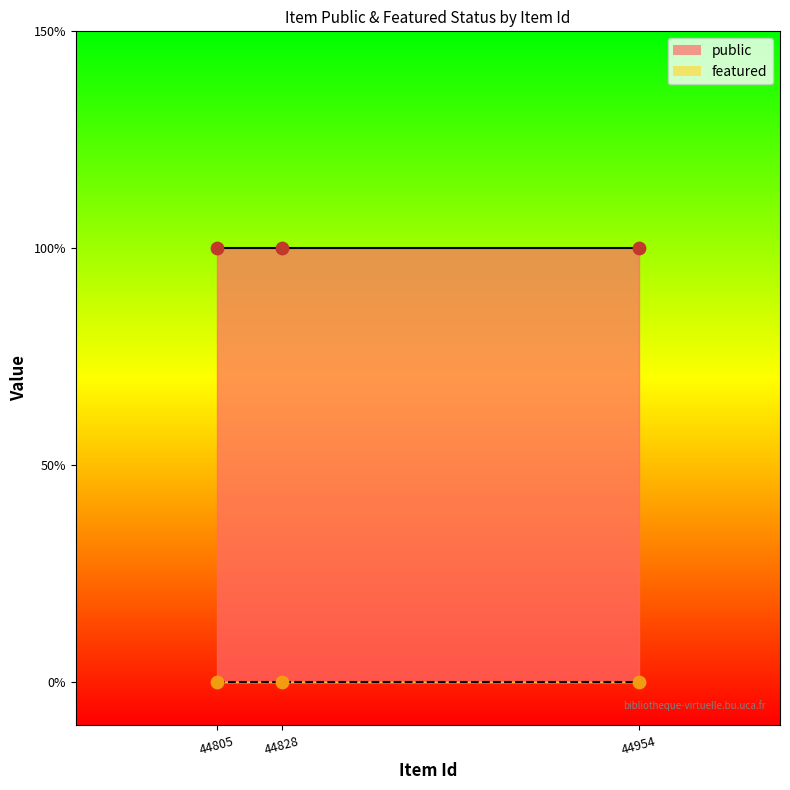

At how many categories does at least one series exceed 0?

3